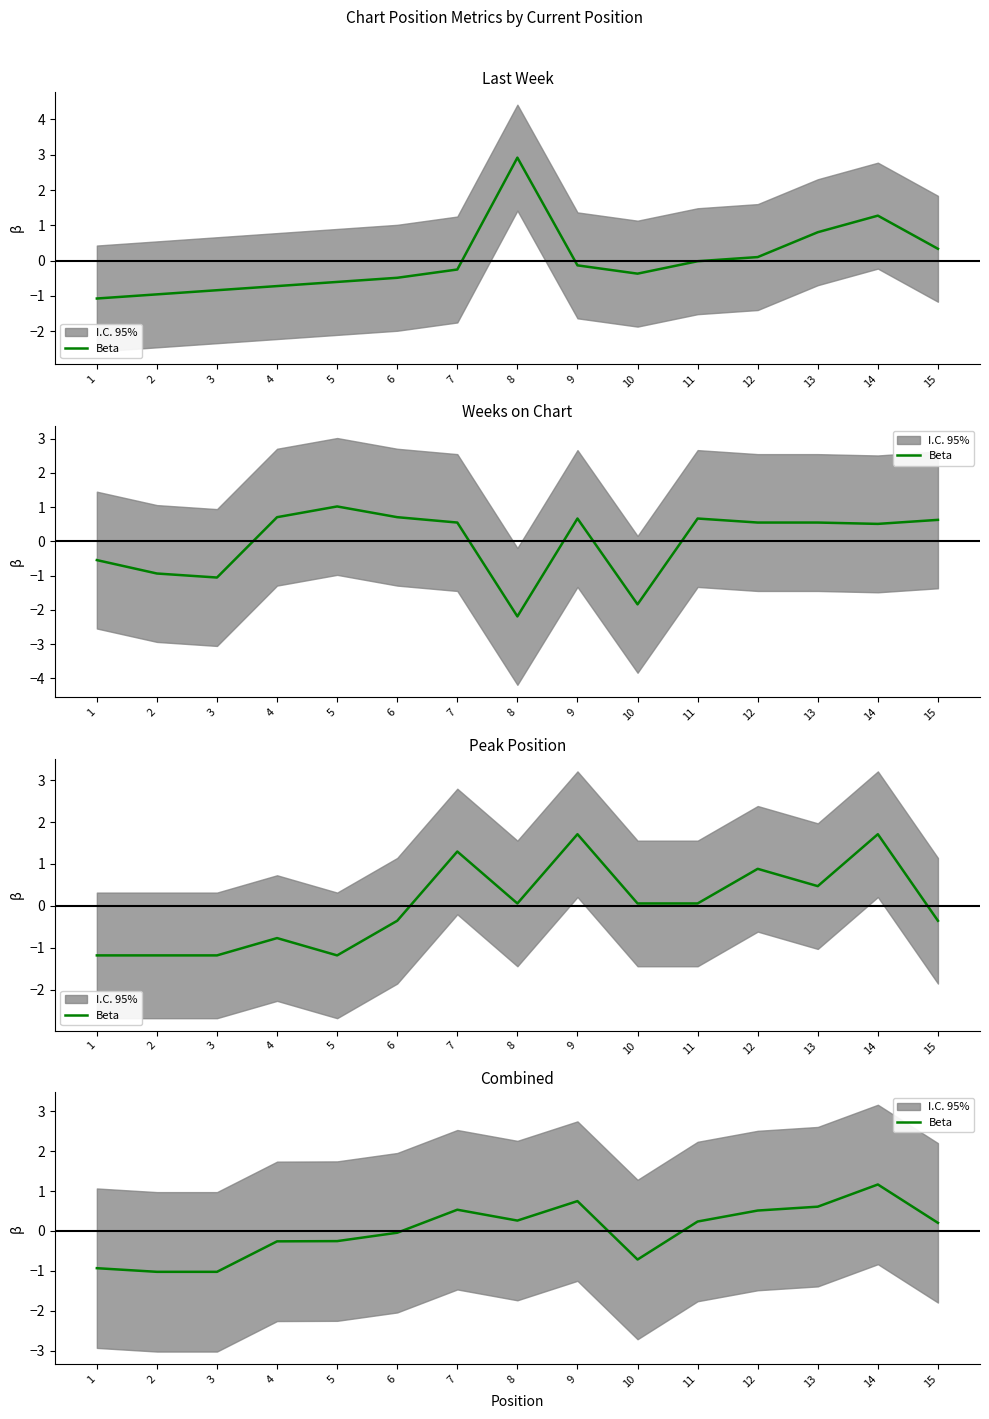

The value at 7 is 0.2. True or false?

False